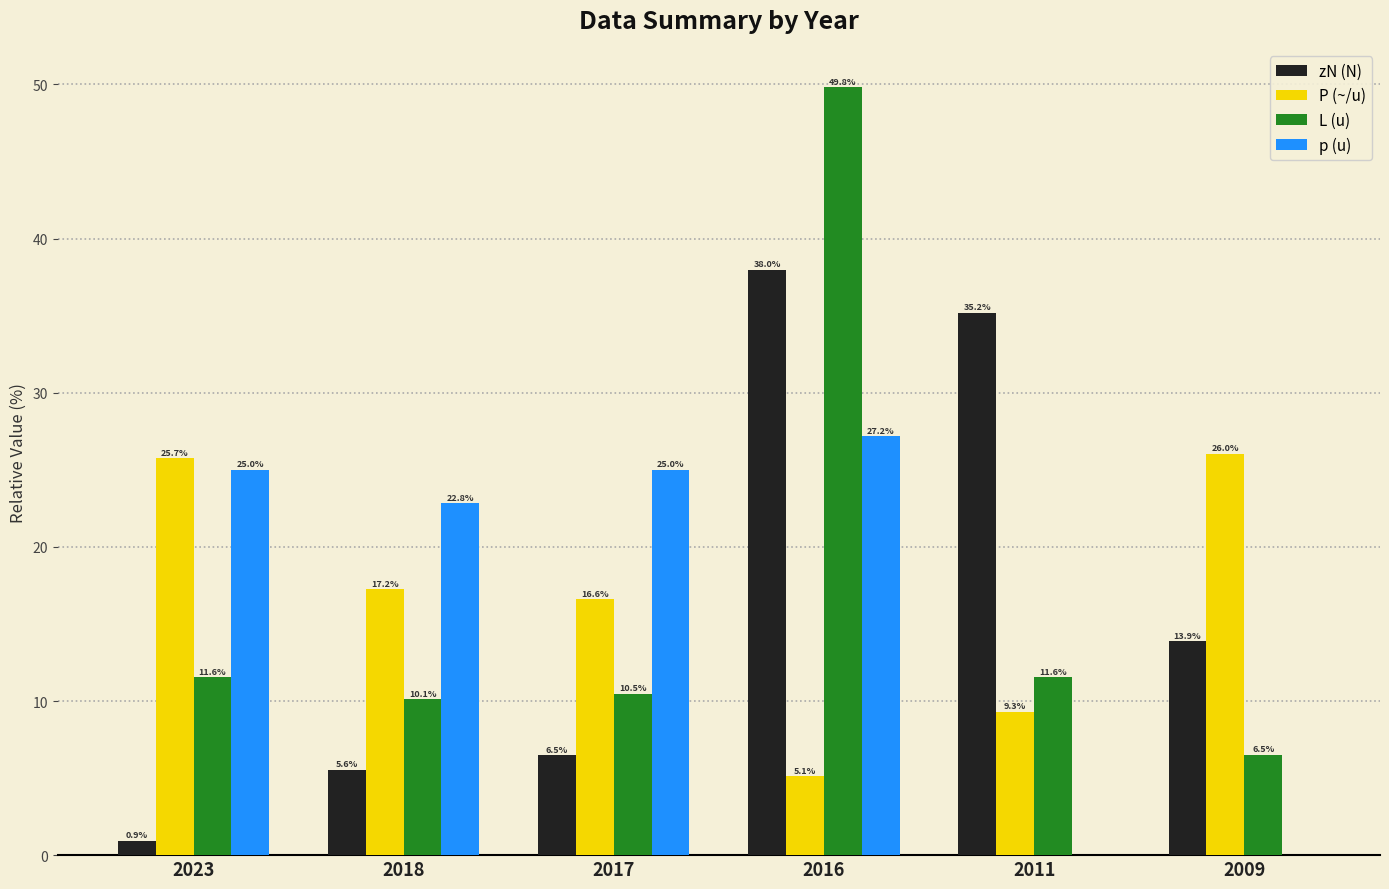

At which category is the sum across all series the highest?

2016